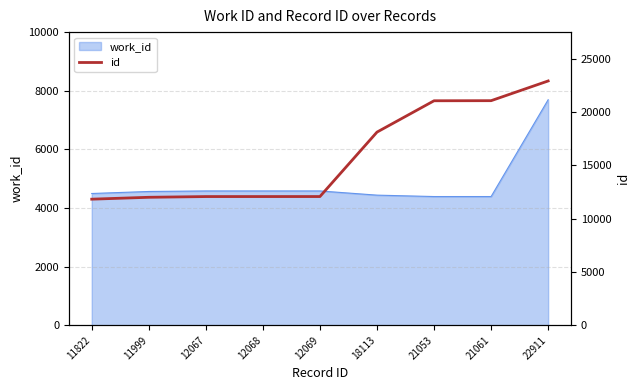

Reading right to left, what are all the values shown in this chart?

22911	21061	21053	18113	12069	12068	12067	11999	11822